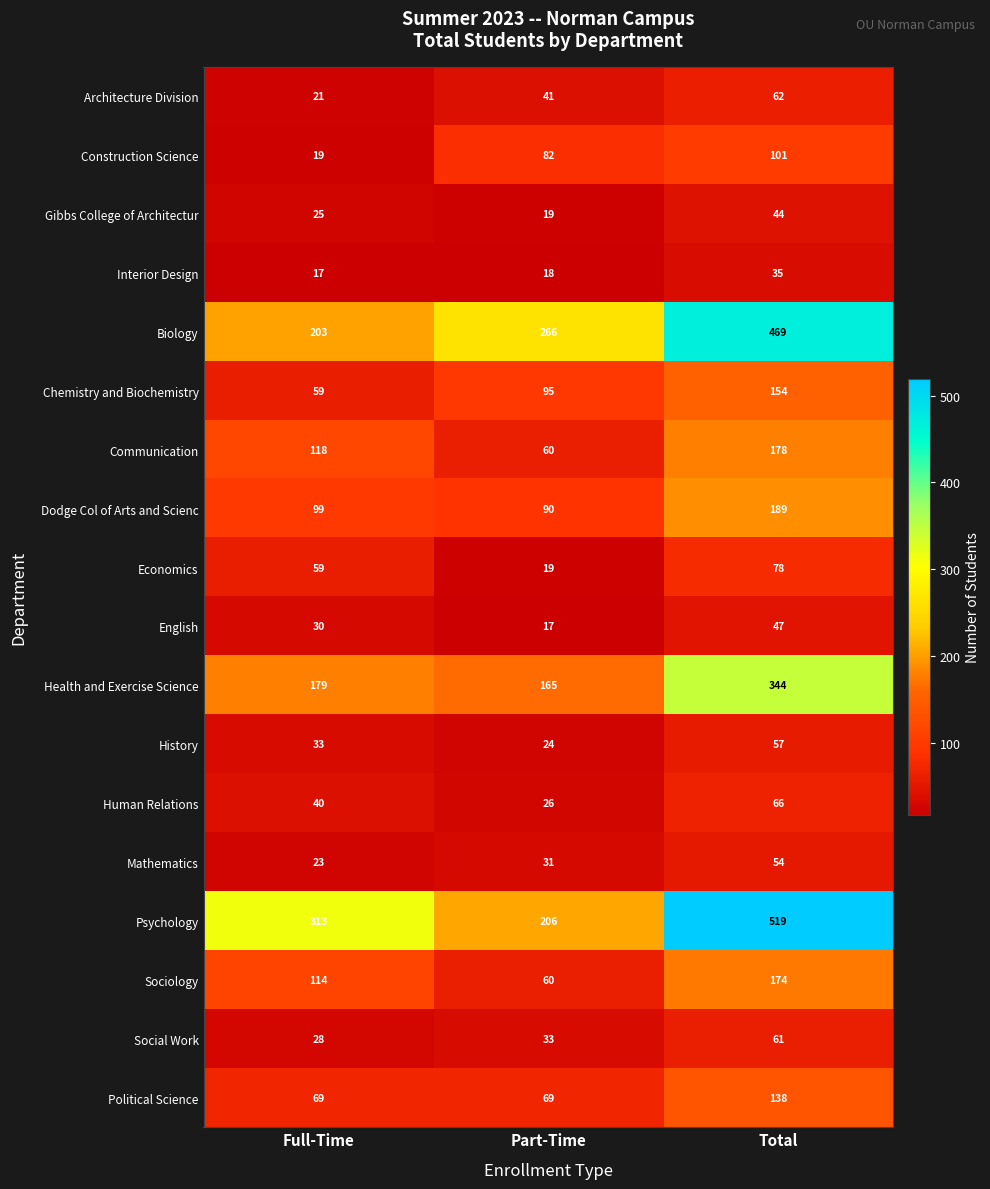

What is the spread (max minus min) of values at Full-Time?

296